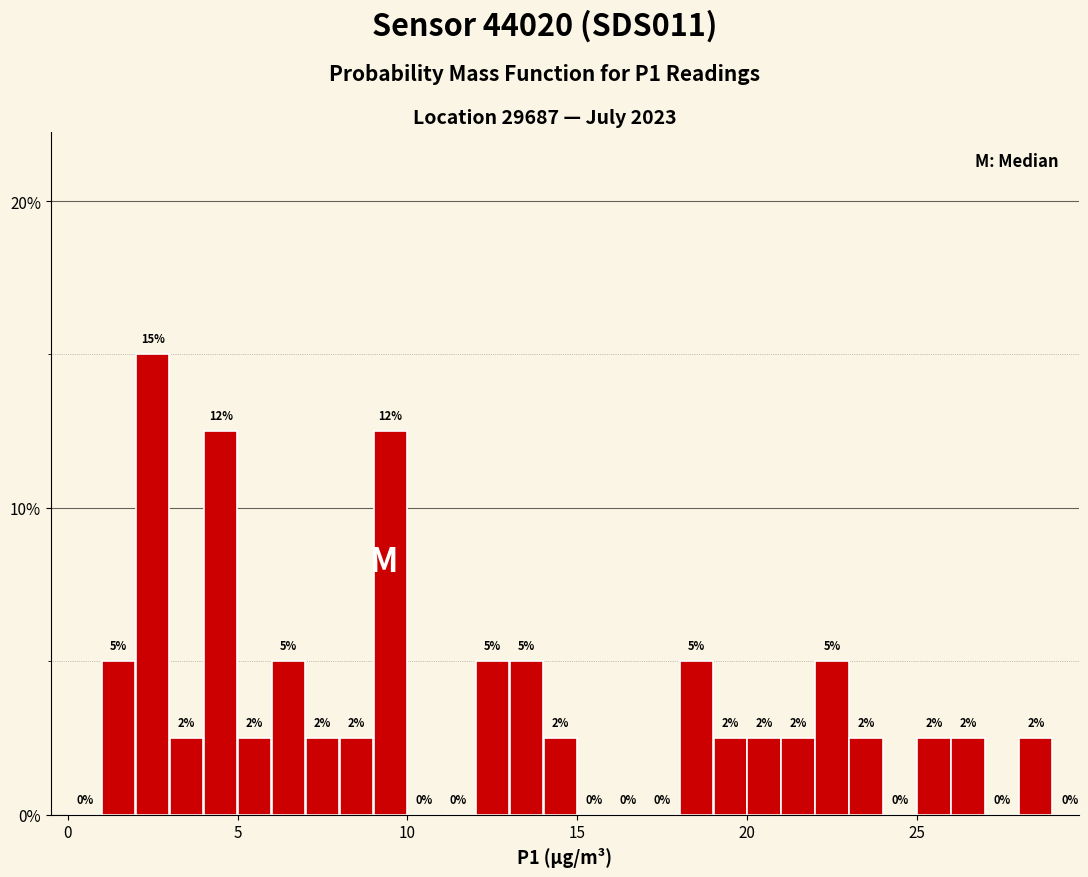

Around what value on the x-axis is the tallest bar? Give the approximate position of its centre, as read against the axis.

2.5